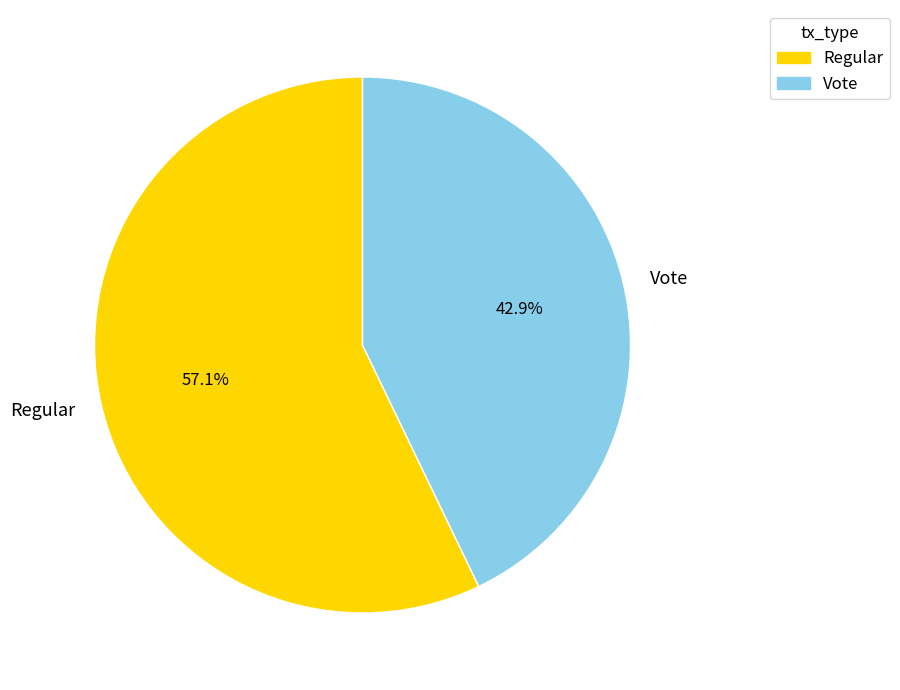

Which category has the biggest portion of the pie?

Regular